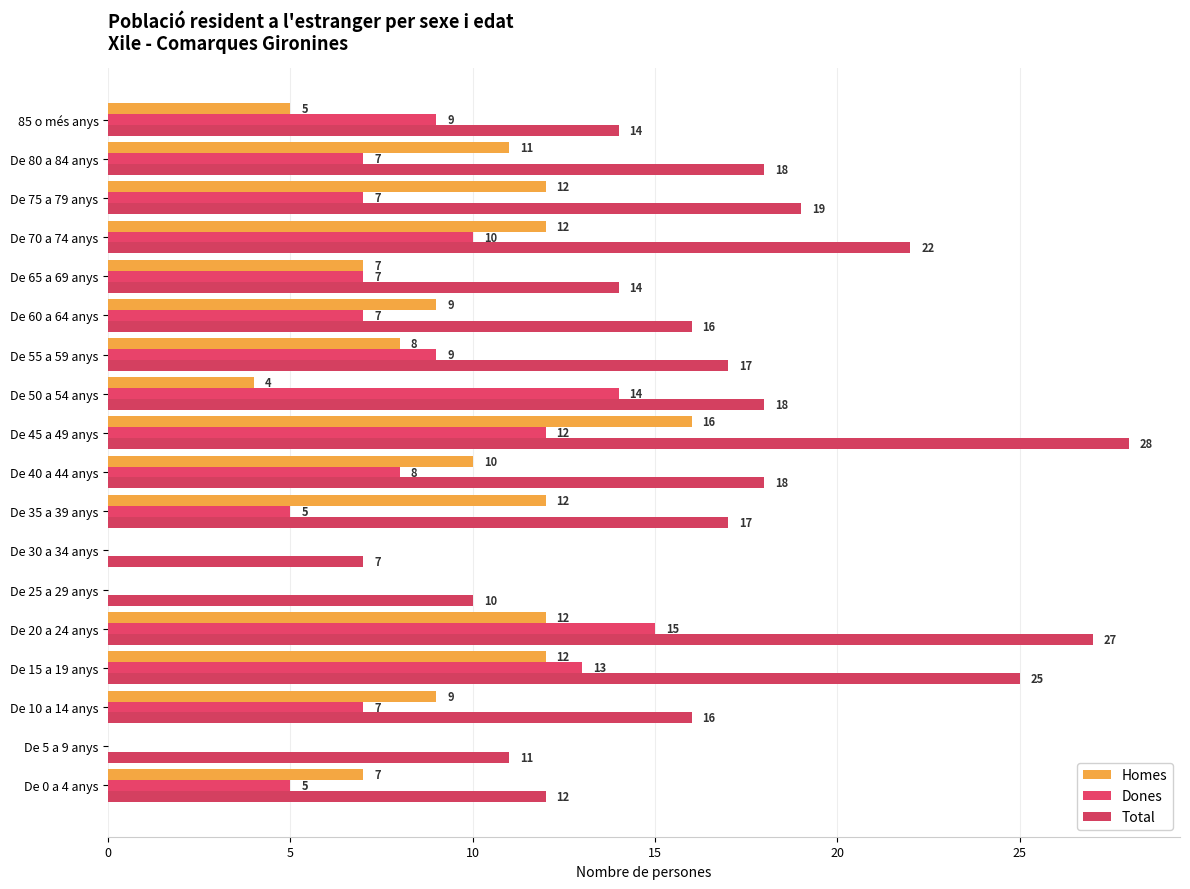

At which category is the sum across all series the highest?

De 45 a 49 anys